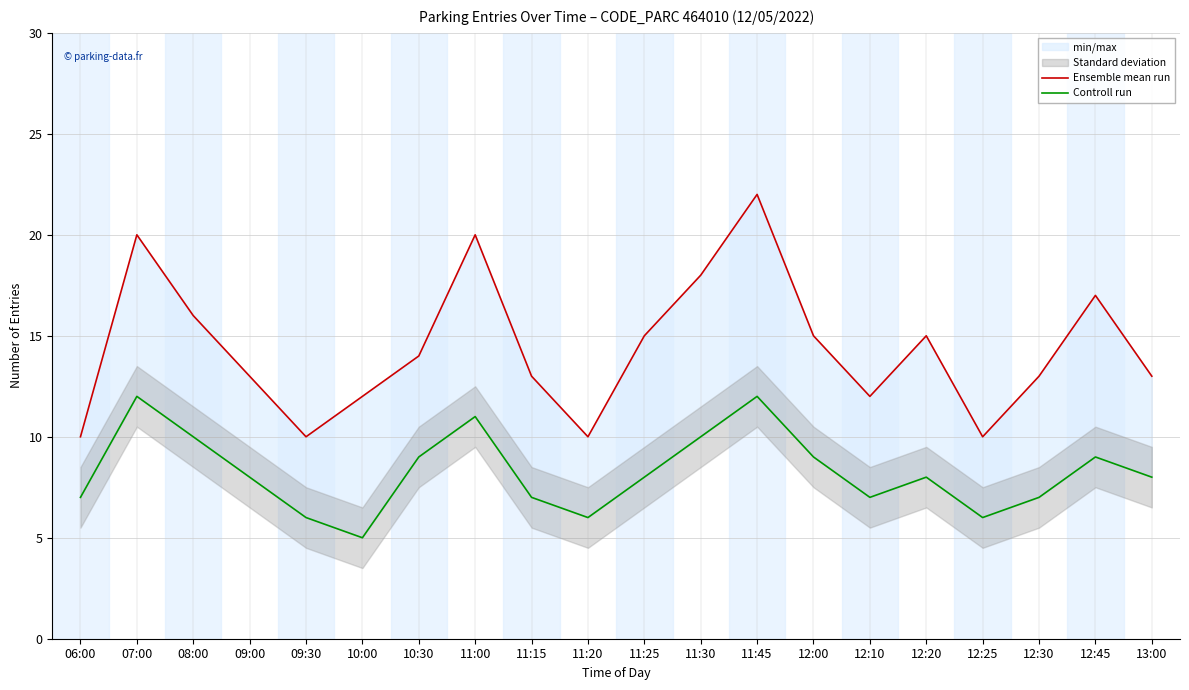

What is the label of the 16th point from the right?

09:30